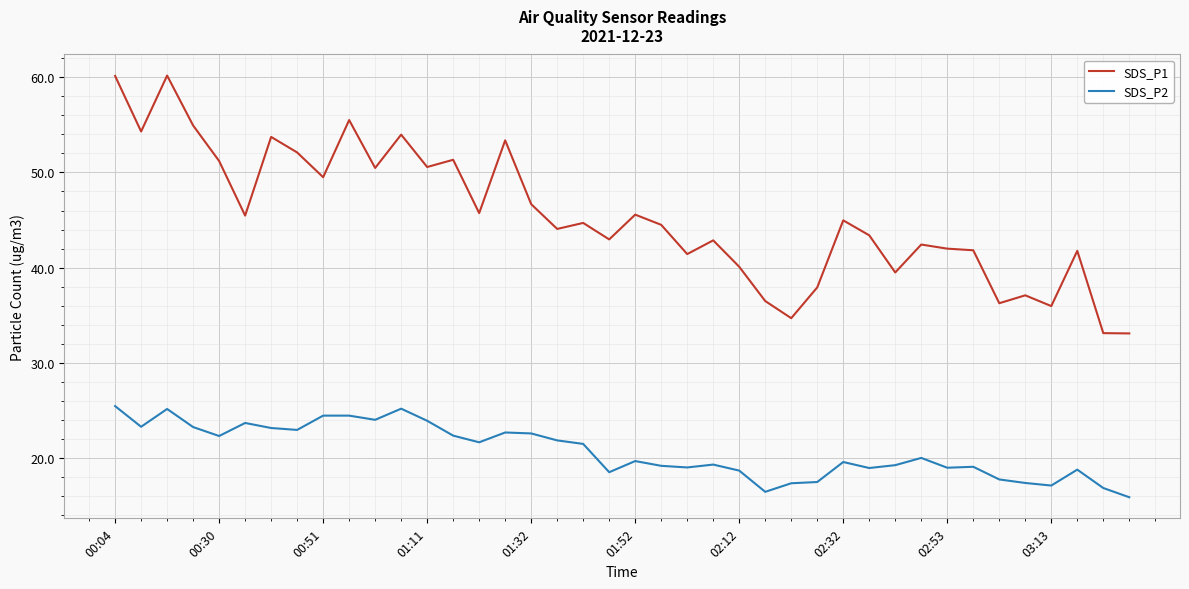

True or false: SDS_P1 and SDS_P2 cross at least once.

False